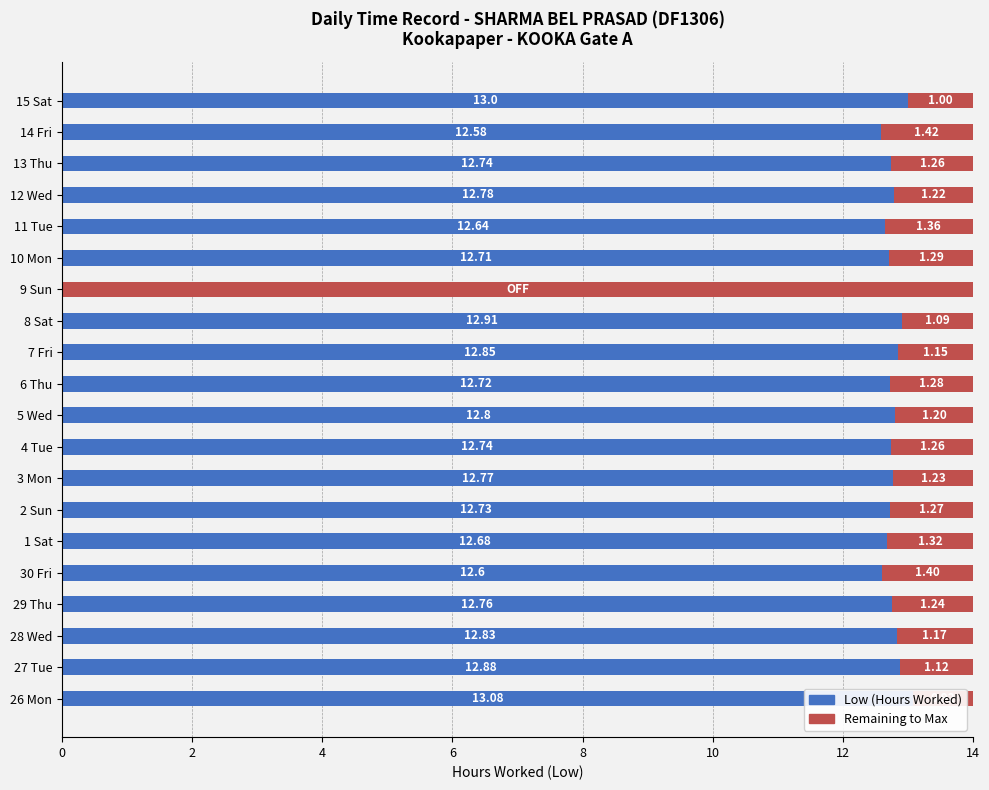

Are the bars horizontal?

Yes